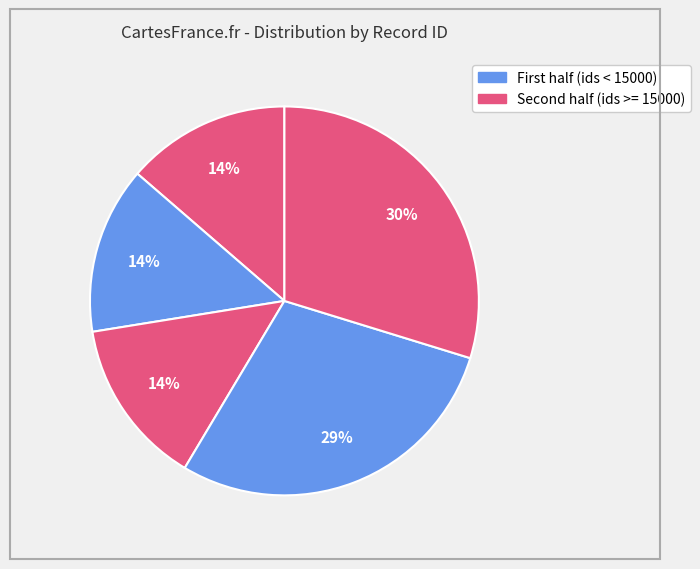

How many slices are in this pie chart?

5